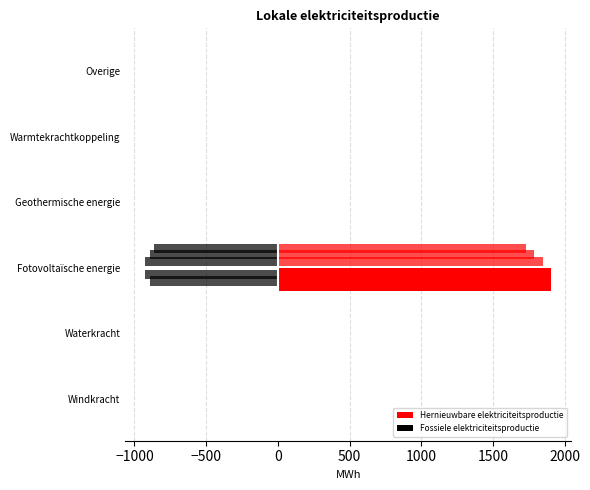

How many categories are shown in the chart?

6